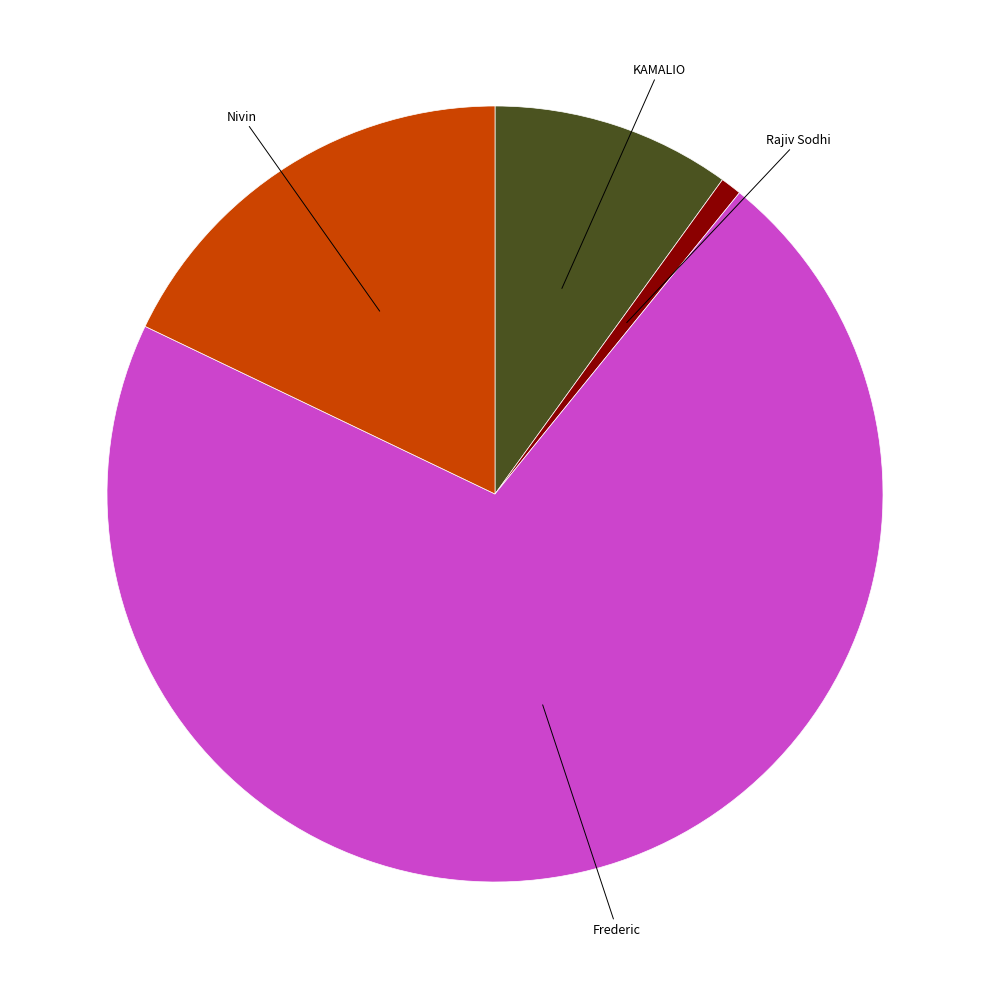

Is there any slice that represents more than half of the pie?

Yes